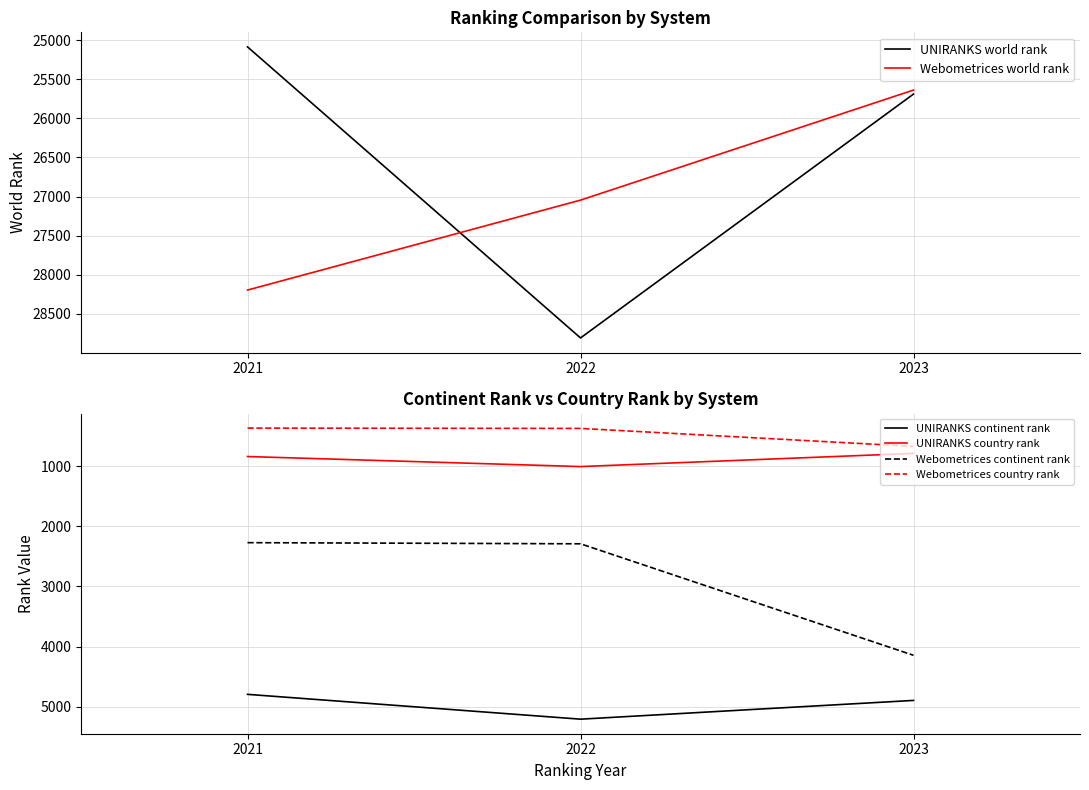

Between 2021 and 2023, which series saw the biggest shift?

Webometrices world rank